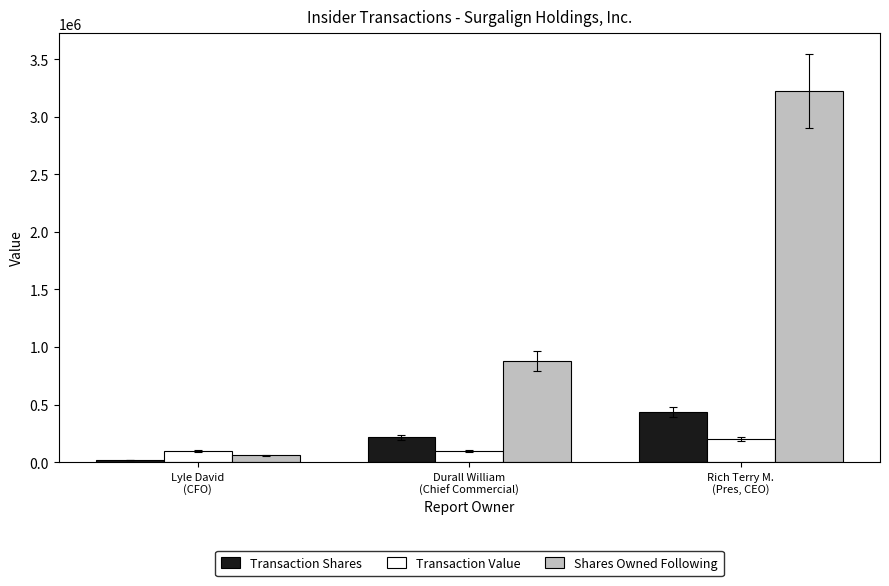

What is the label of the 2nd bar from the right?

Durall William
(Chief Commercial)